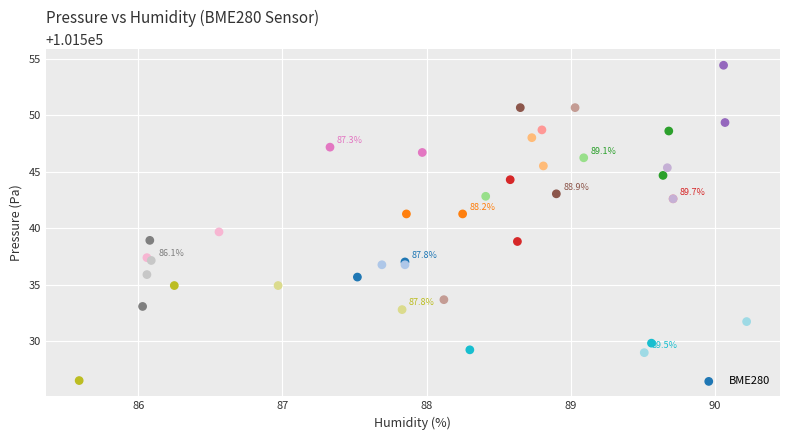

What Y value in the scatter plot is closest to 101540?

101539.7